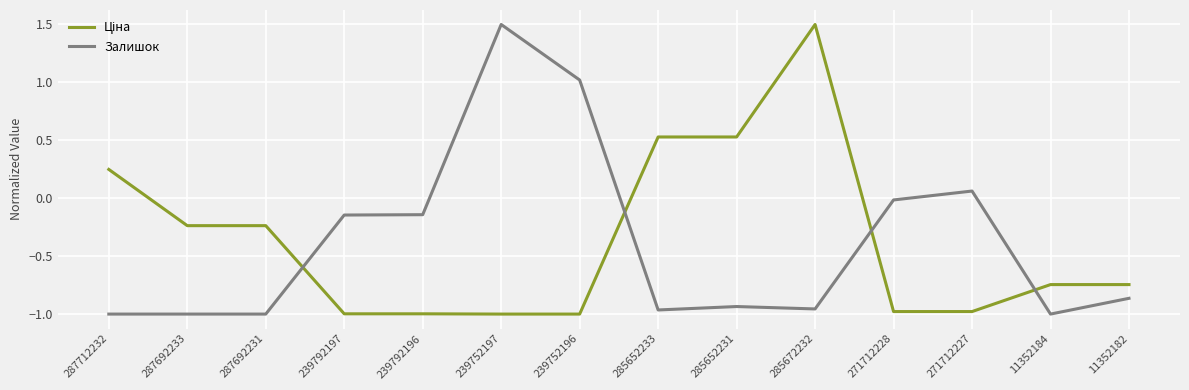

What is the difference between the maximum and minimum values in the Залишок series?

2.5